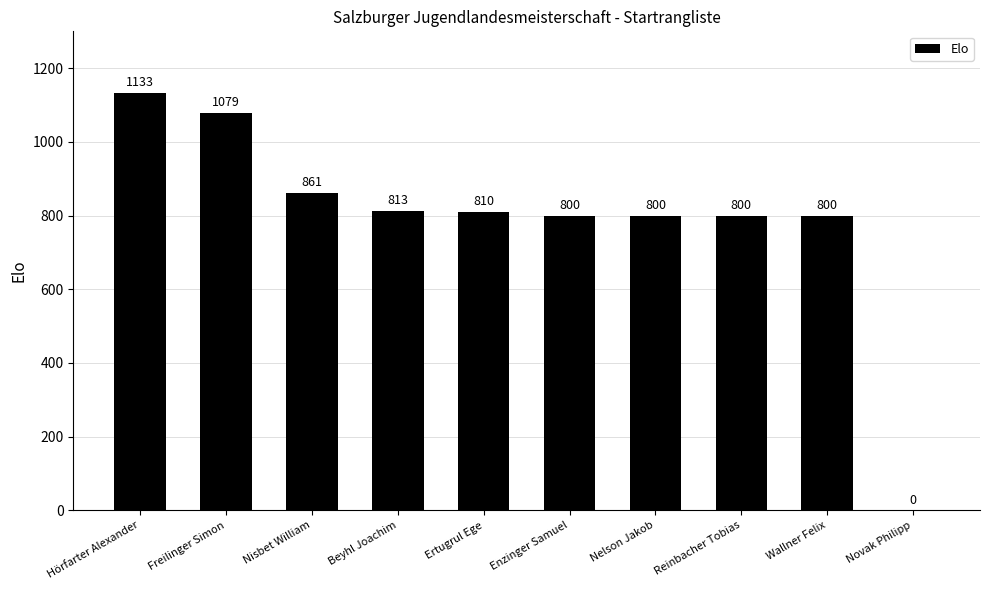

Which category has the highest value across all series?

Hörfarter Alexander